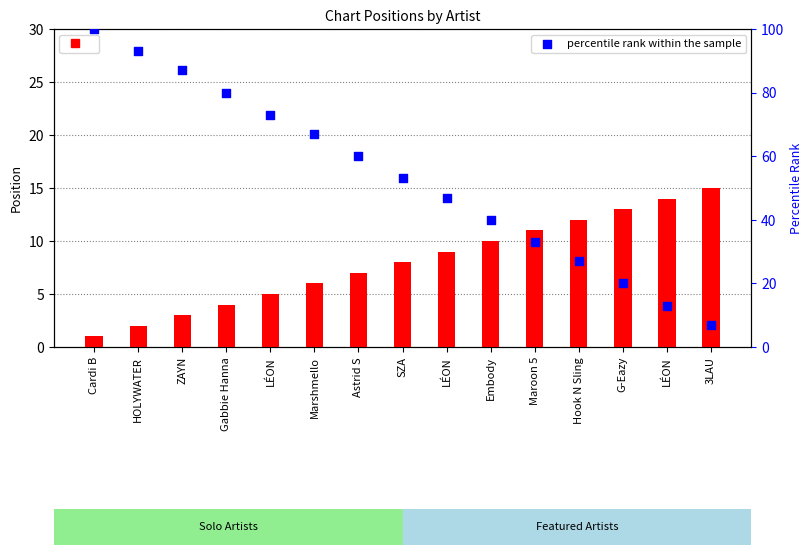

Which series has the largest total across all categories?

percentile rank within the sample